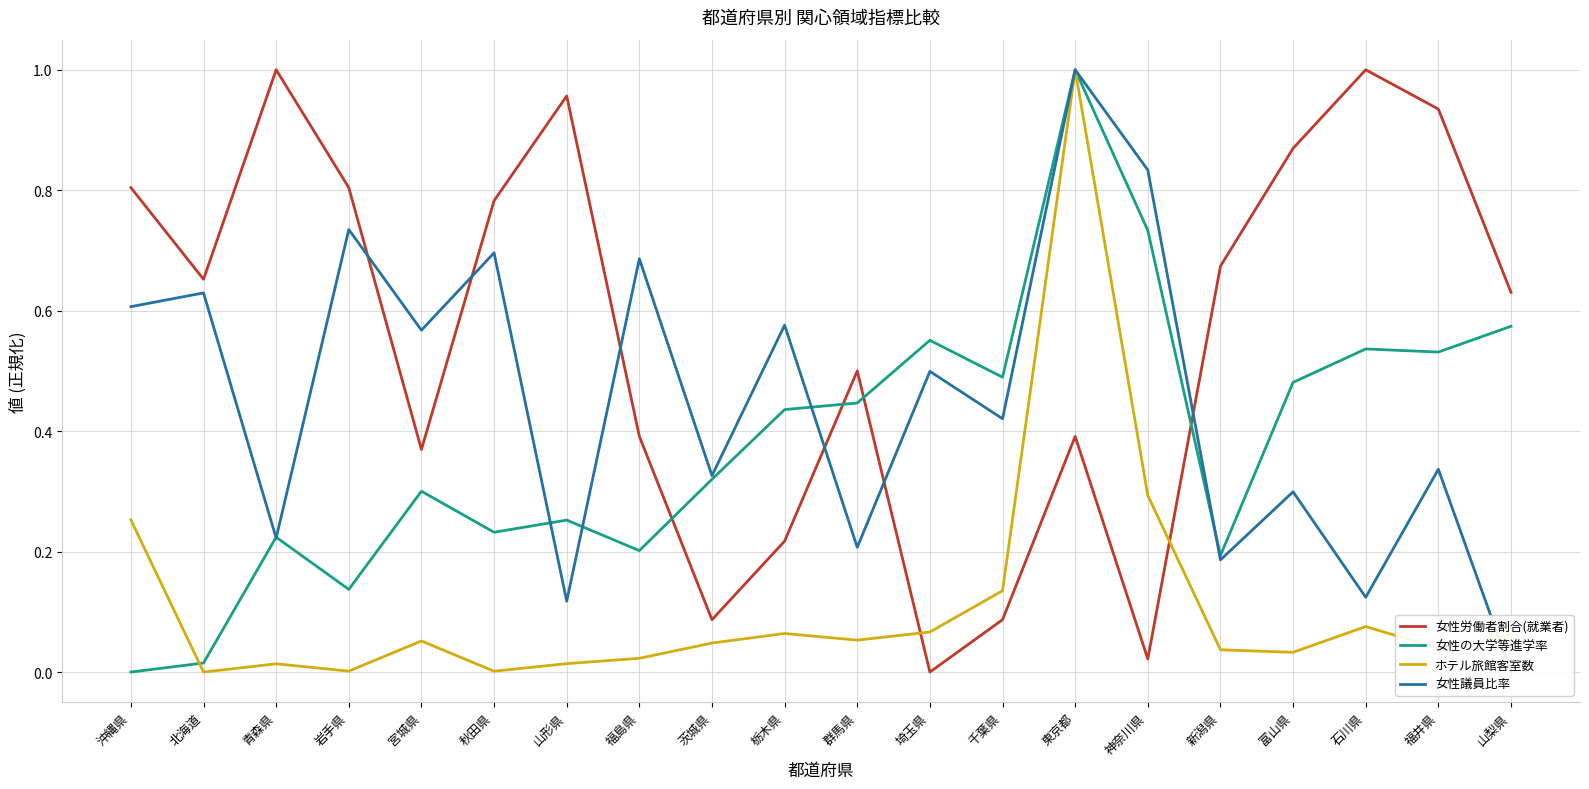

Is it true that ホテル旅館客室数 equals 0.0 at 北海道?

True